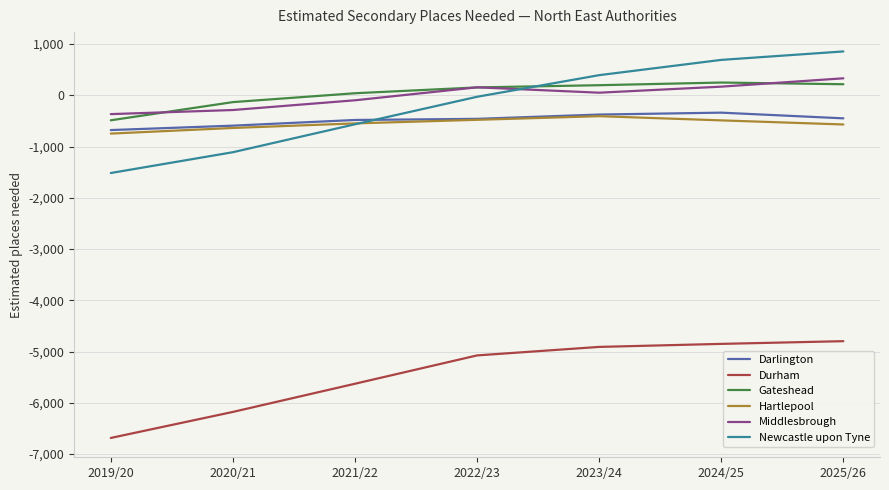

What is the difference between the highest and lowest values at 2024/25?

5543.0